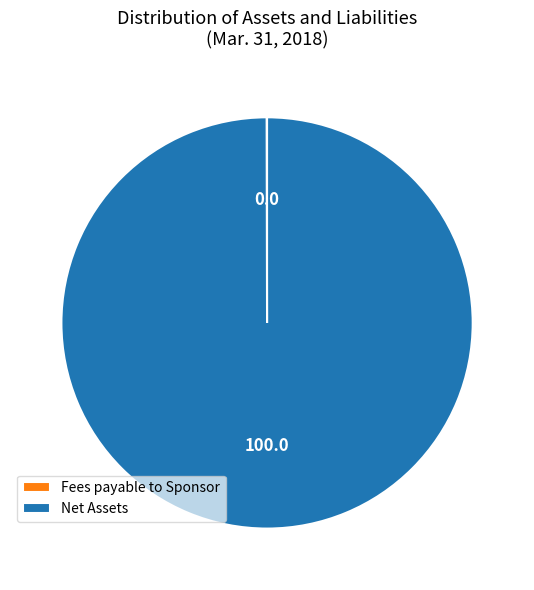

Which slice is the largest?

Net Assets